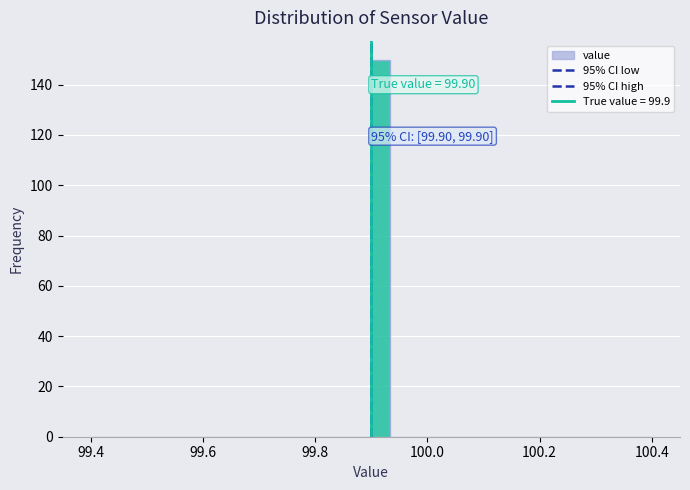

Read against the x-axis, roughly where is the centre of the tallest bar?

99.92